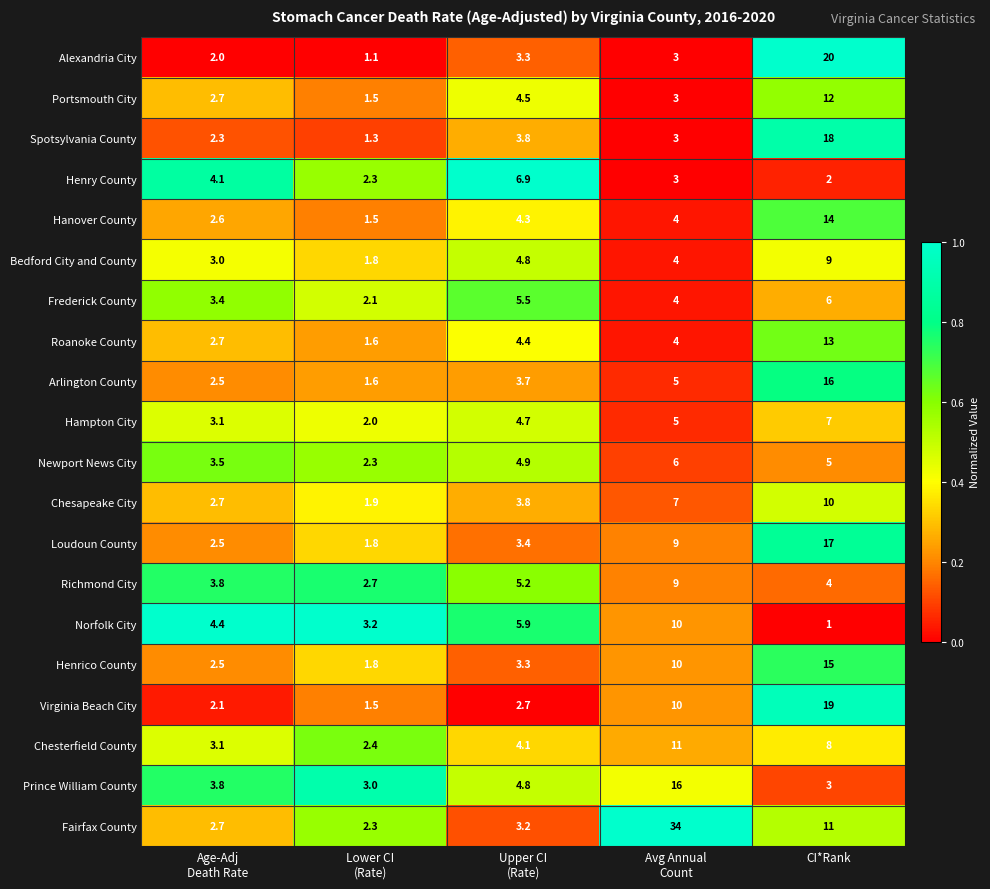

Rank the series at CI*Rank from highest to lowest value.

Alexandria City, Virginia Beach City, Spotsylvania County, Loudoun County, Arlington County, Henrico County, Hanover County, Roanoke County, Portsmouth City, Fairfax County, Chesapeake City, Bedford City and County, Chesterfield County, Hampton City, Frederick County, Newport News City, Richmond City, Prince William County, Henry County, Norfolk City